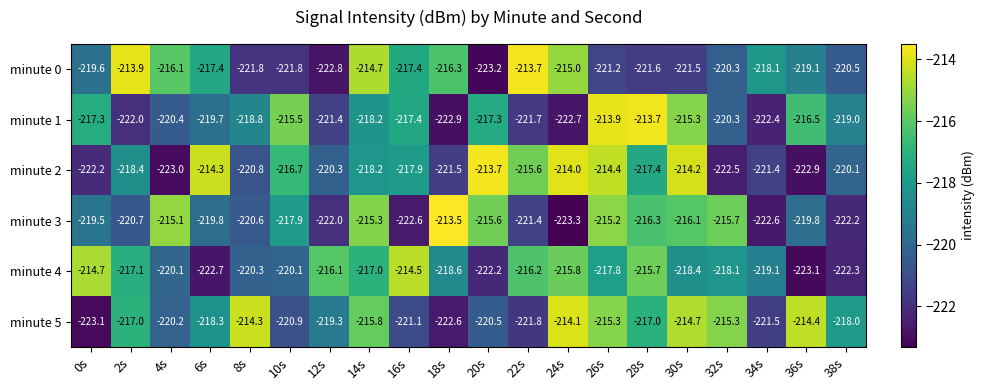

What is the total value across all series at 0s?

-1316.4